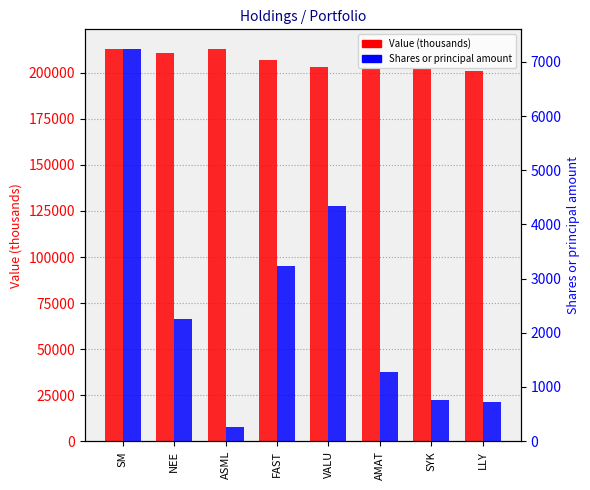

Which category has the highest value in the Value (thousands) series?

SM